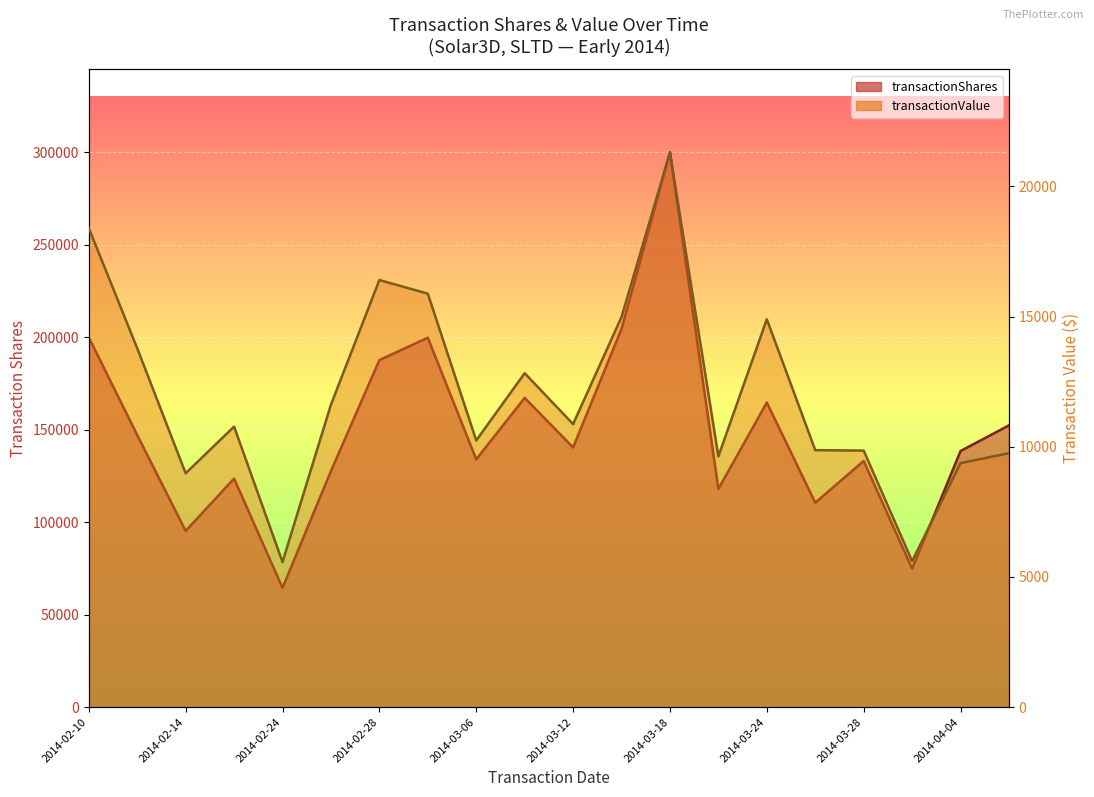

At which category does the chart reach its minimum across all series?

2014-02-24